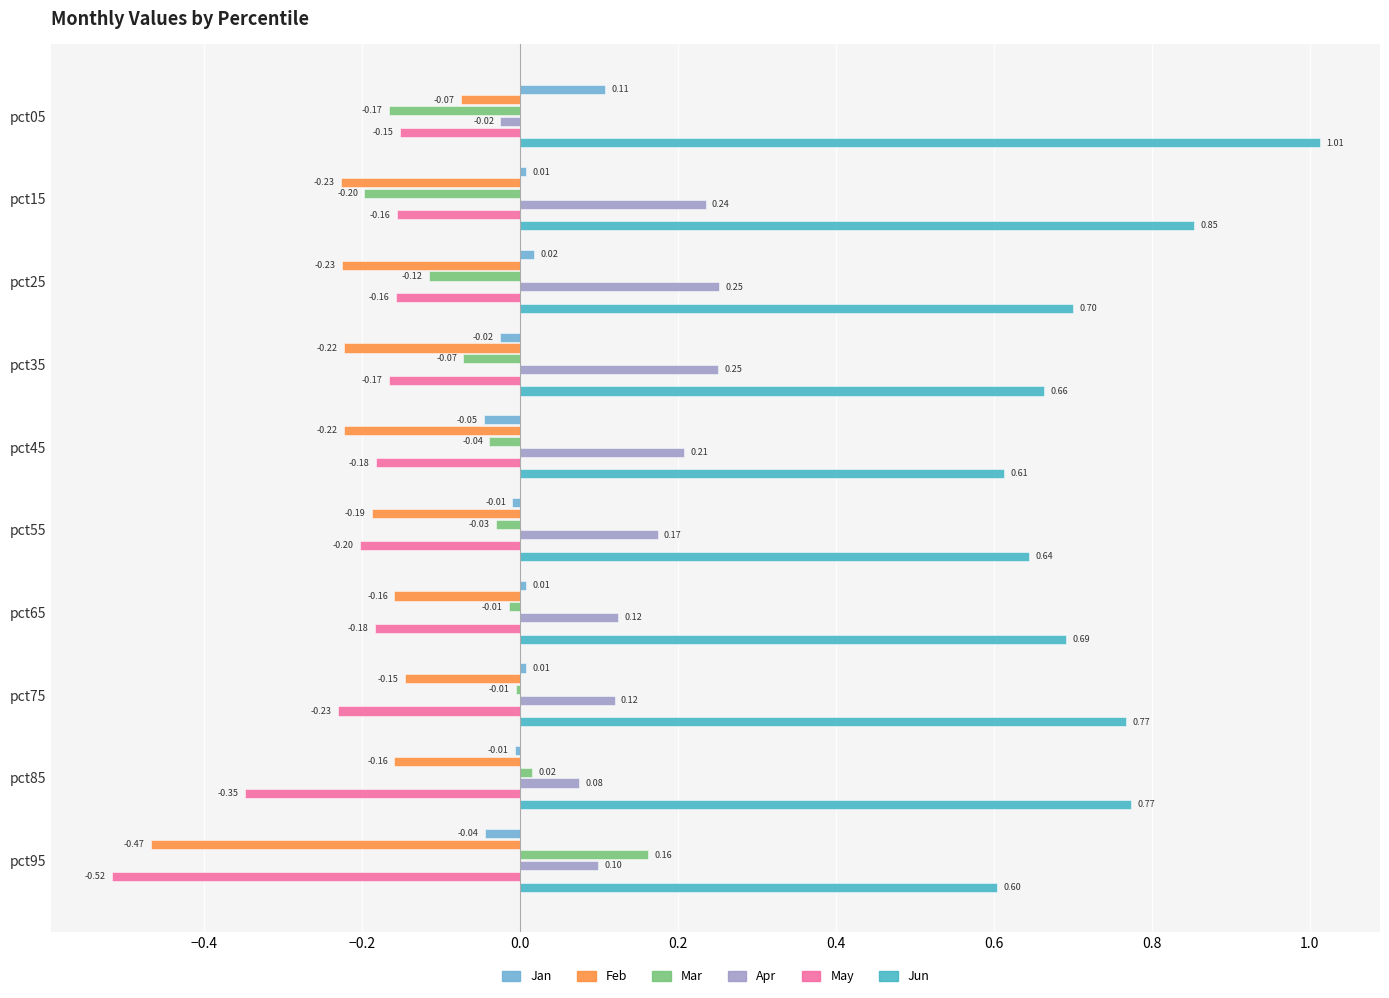

What is the difference between the maximum and minimum values in the Feb series?

0.4